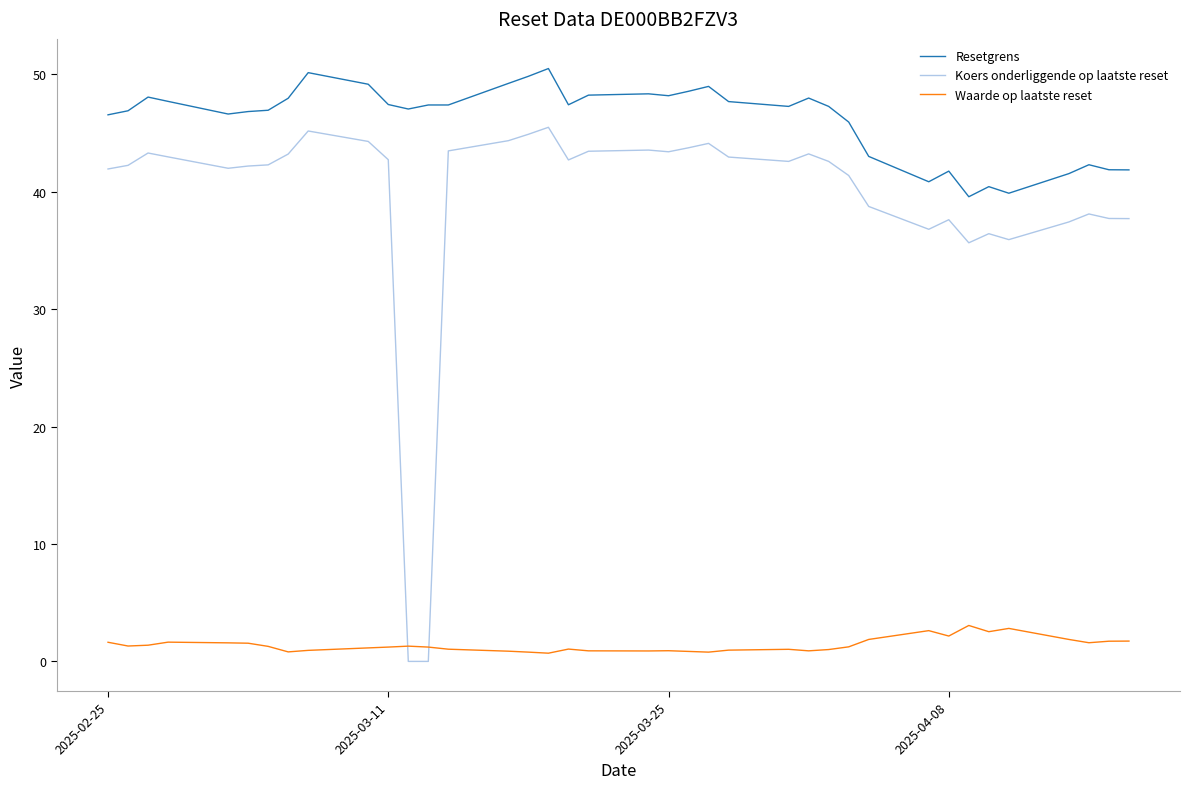

List the series in order of their peak value, highest first.

Resetgrens, Koers onderliggende op laatste reset, Waarde op laatste reset